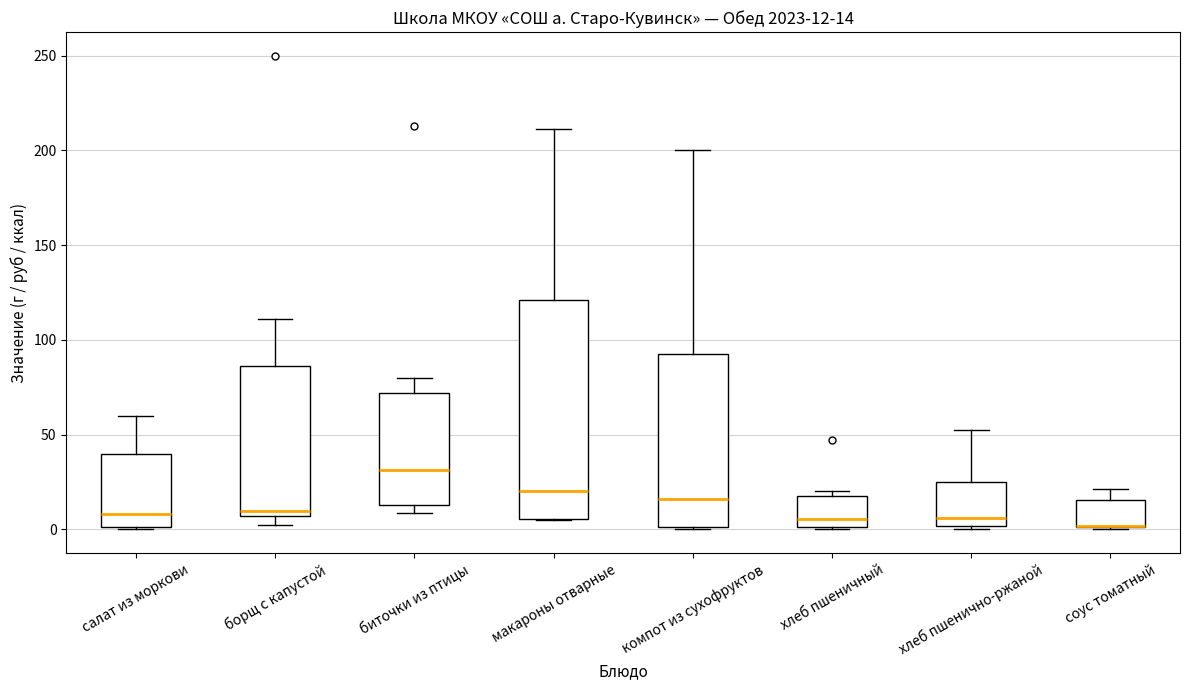

Which box is the tallest, from its lower edge to its upper edge?

макароны отварные